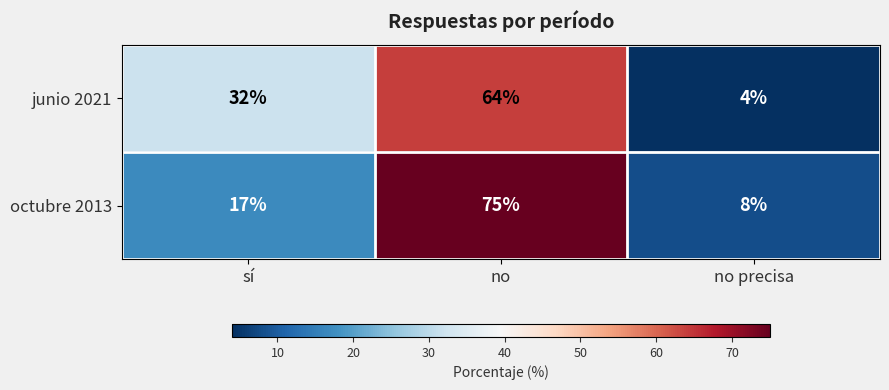

The octubre 2013 series shows 26 at sí. True or false?

False